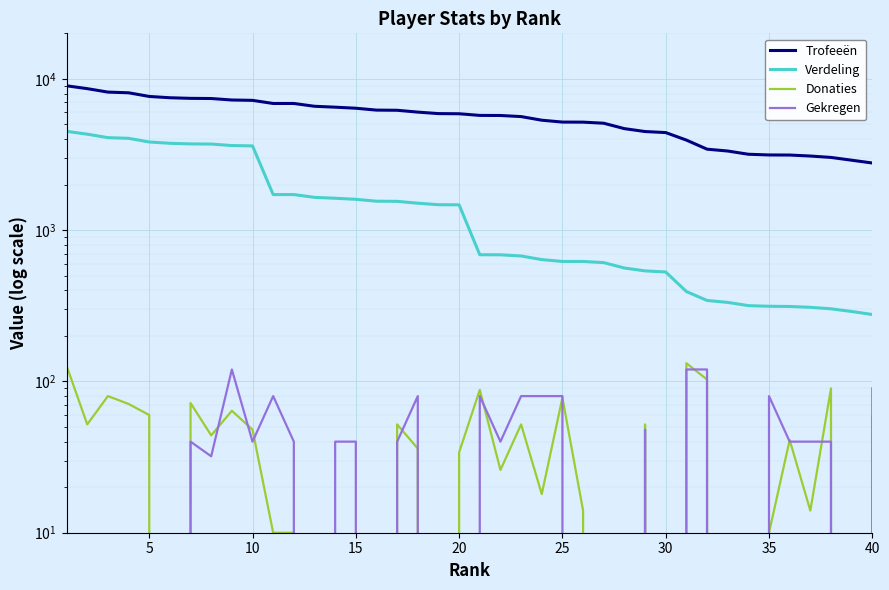

The value of Verdeling at 30 is 133. True or false?

False